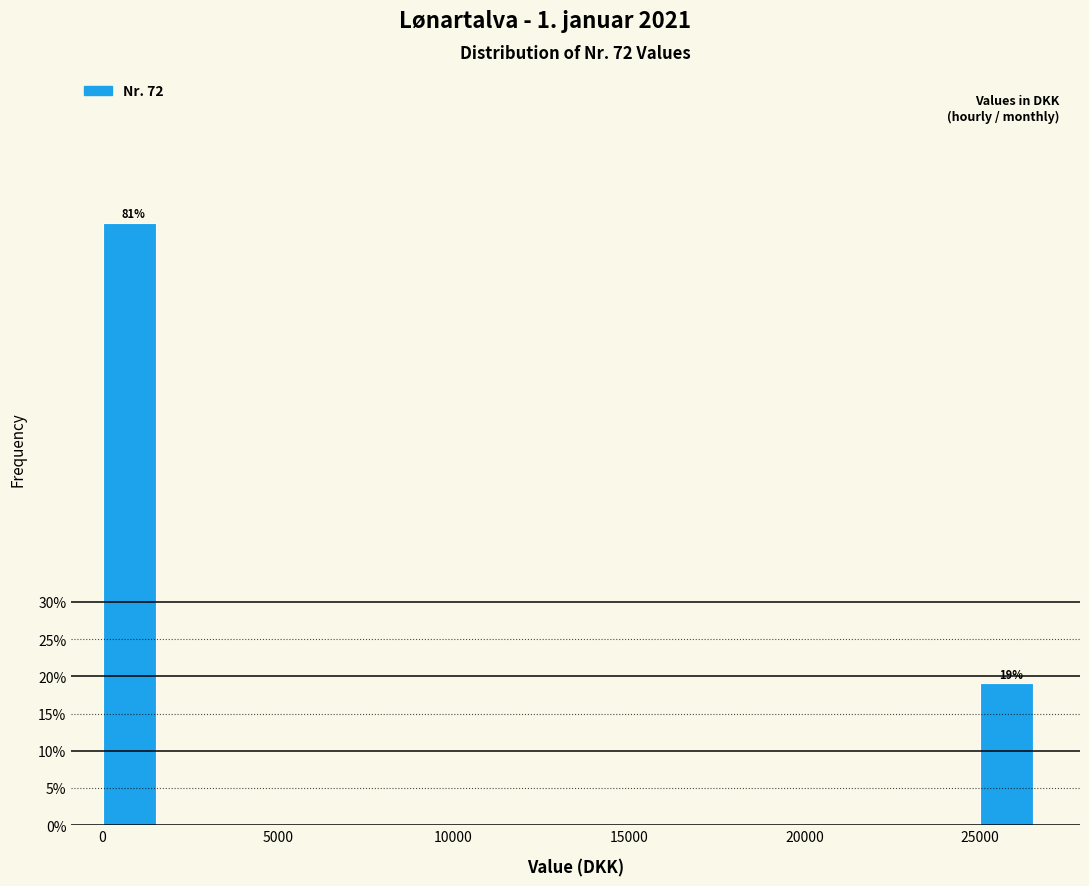

Around what value on the x-axis is the tallest bar? Give the approximate position of its centre, as read against the axis.

1000